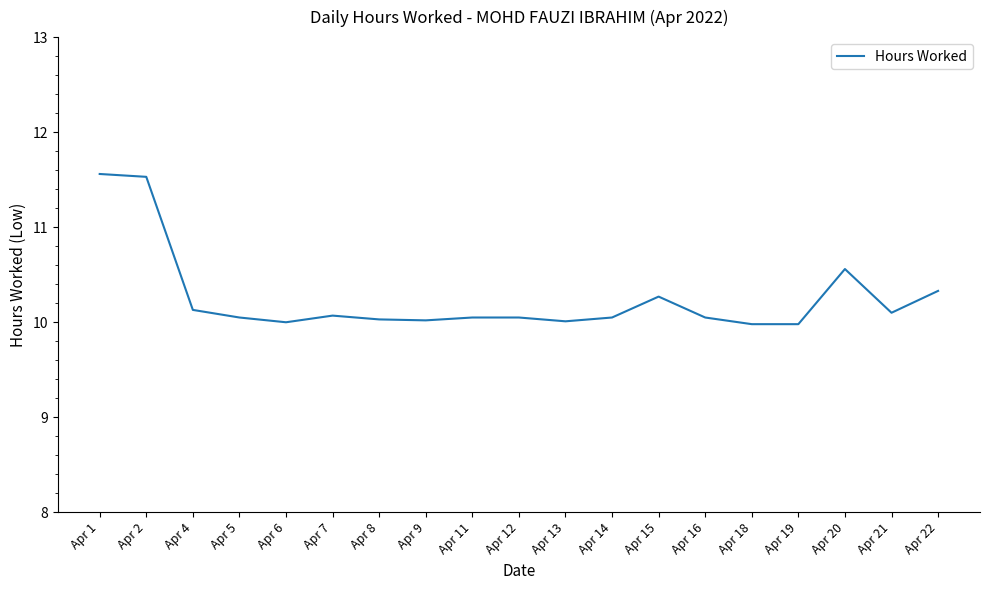

Reading left to right, list all the values displayed in this chart.

11.6	11.5	10.1	10.1	10.0	10.1	10.0	10.0	10.1	10.1	10.0	10.1	10.3	10.1	10.0	10.0	10.6	10.1	10.3